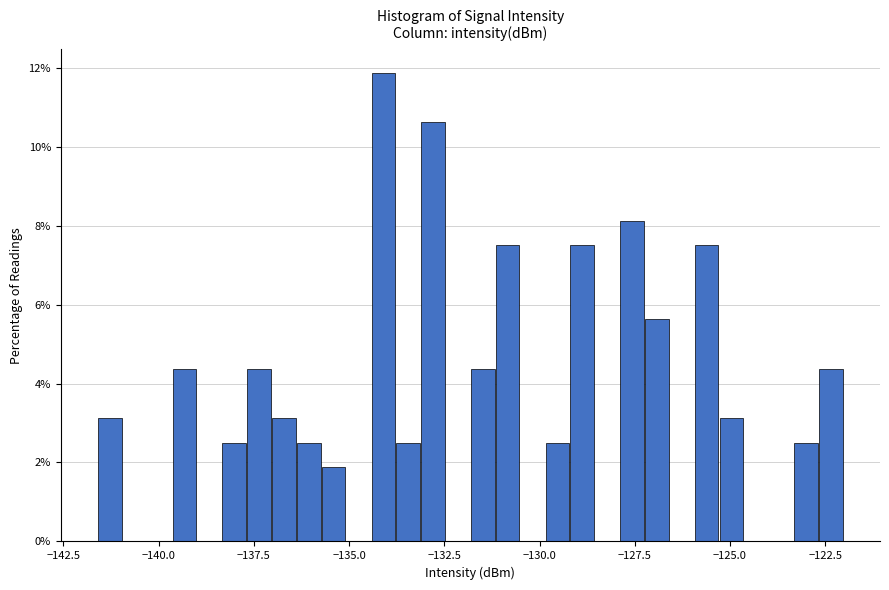

Read against the x-axis, roughly where is the centre of the tallest bar?

-134.0